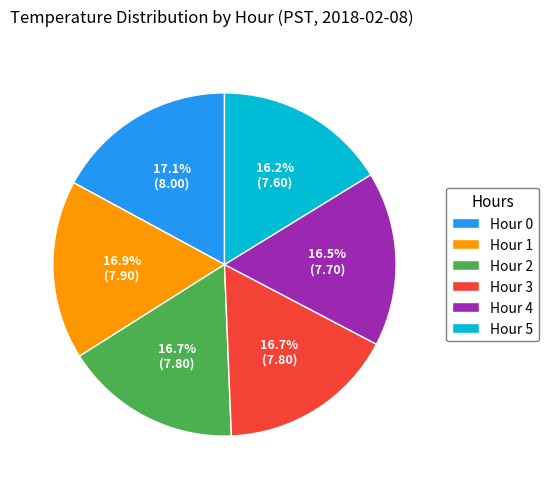

Is Hour 3 the majority of the pie?

No